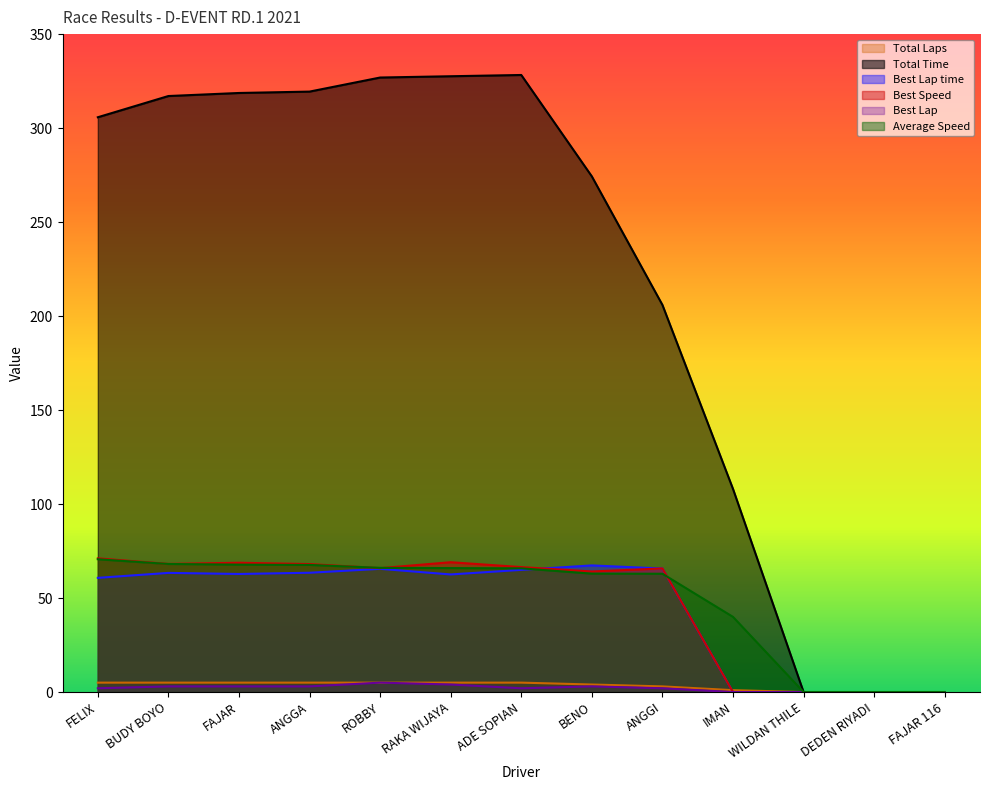

What is the sum of all Best Lap time values?

576.5